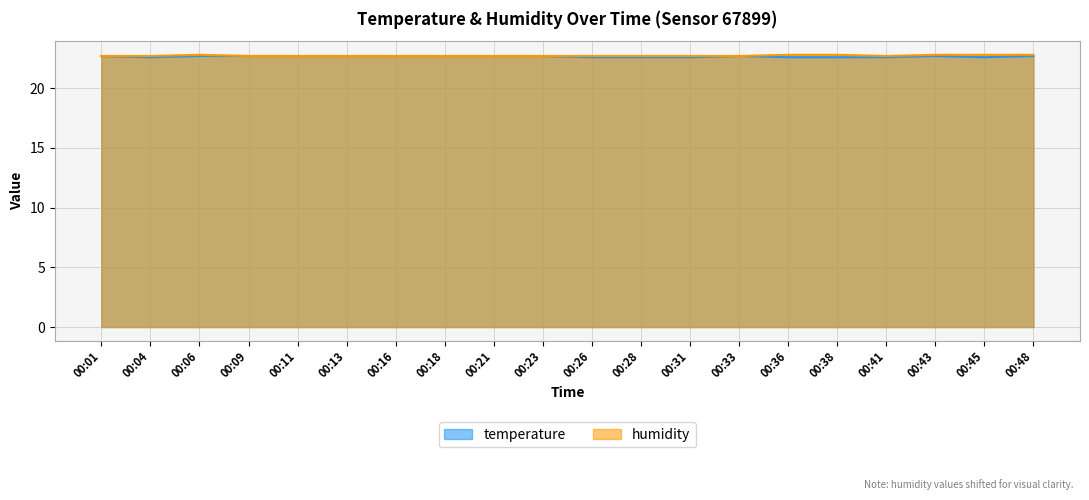

What is the approximate value of temperature at 00:16?

22.7